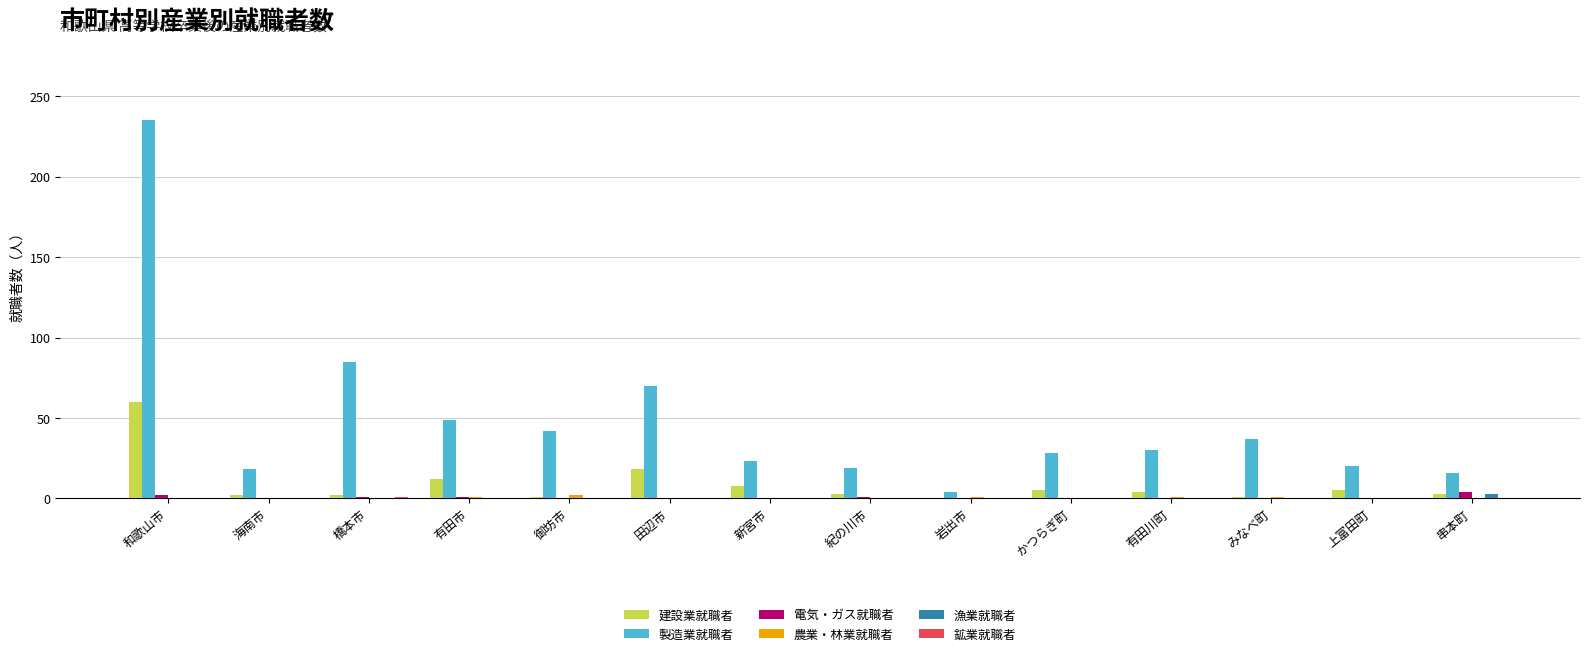

Which series has the largest total across all categories?

製造業就職者